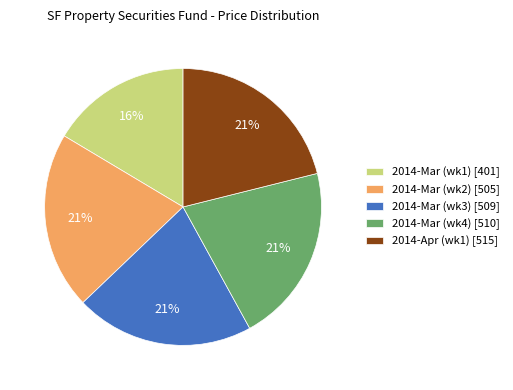

The 2014-Mar (wk1) [401] slice represents 16% of the pie. True or false?

True